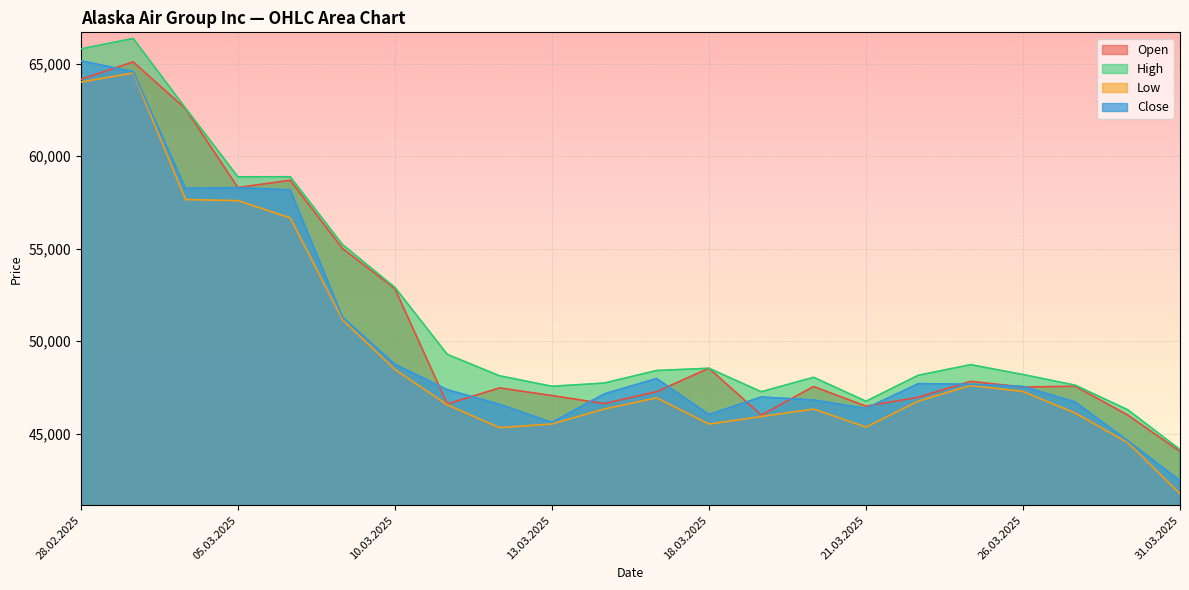

Which series has the largest range (max minus min)?

Low